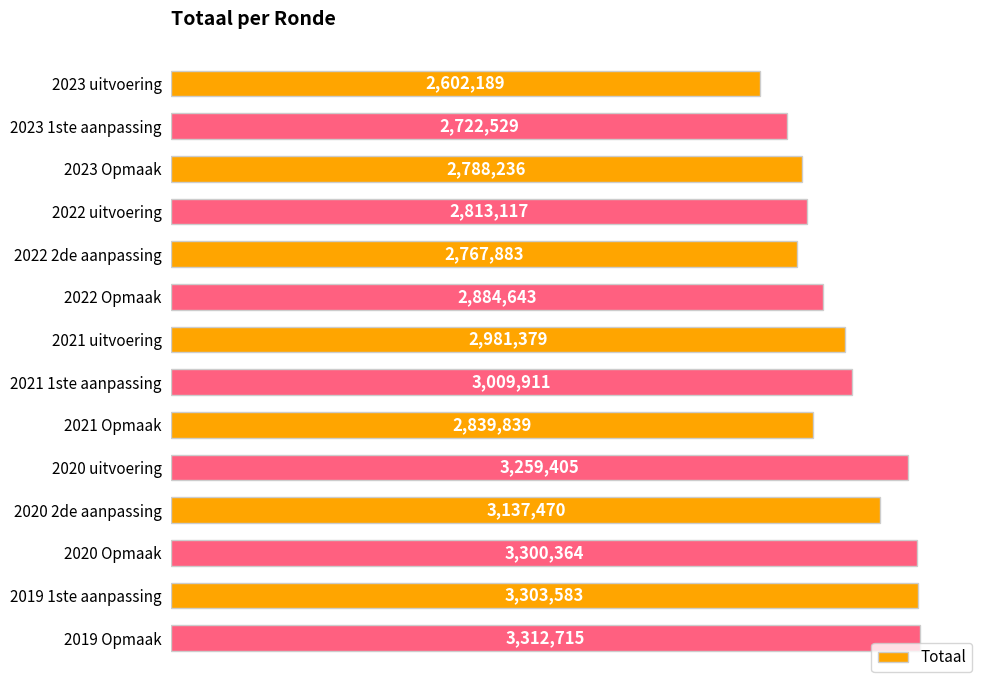

Are the bars horizontal?

Yes